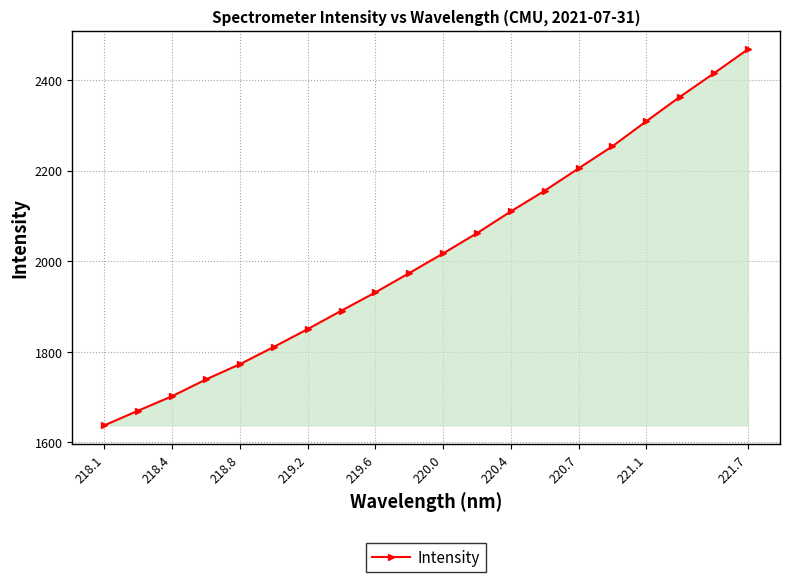

What is the value of the 11th point from the left?

2017.2